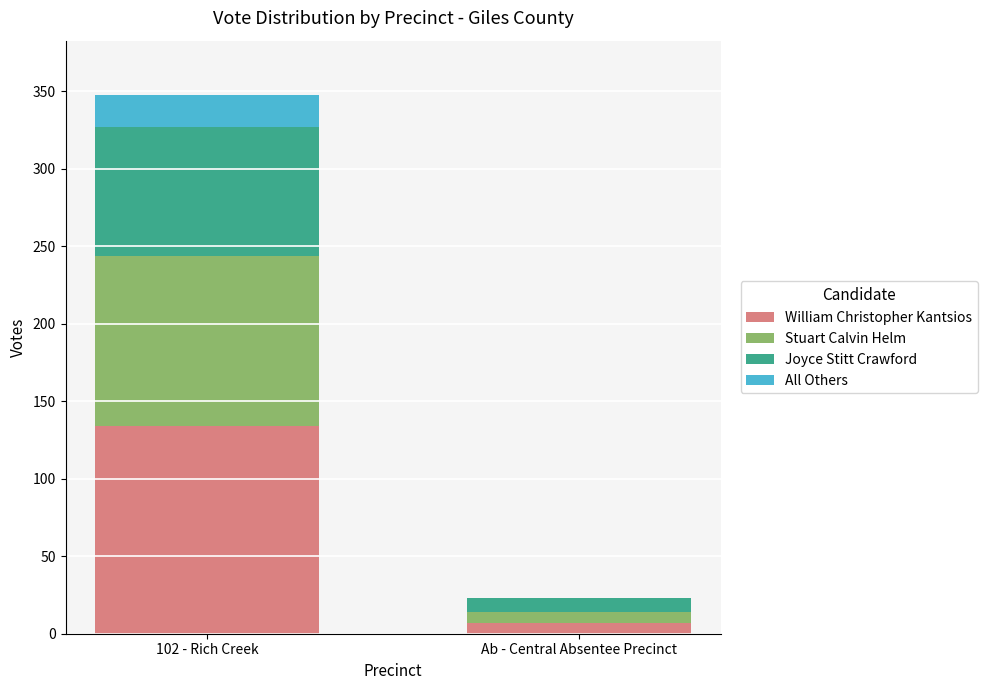

How many distinct data groups are displayed?

4